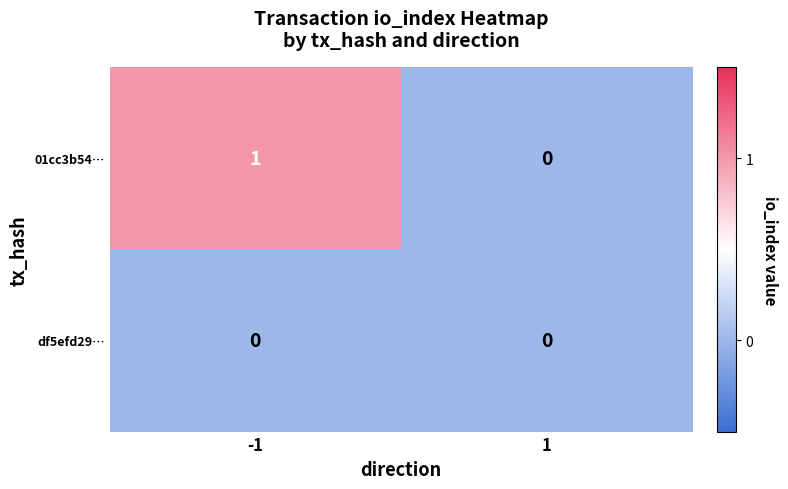

Which series has the largest total across all categories?

01cc3b54…